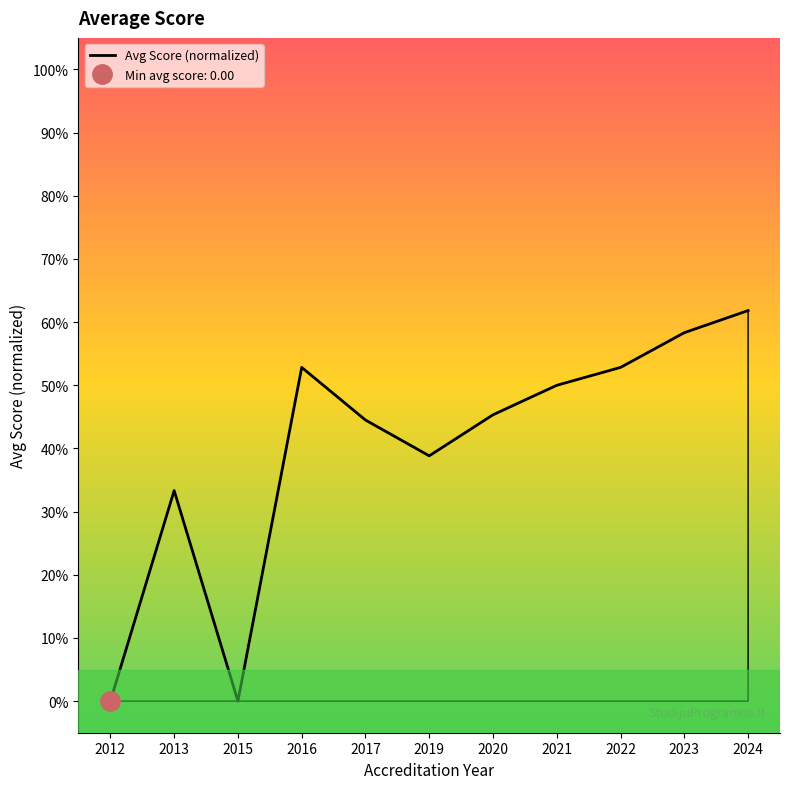

Reading right to left, extract all data points from this chart.

0.6	0.6	0.5	0.5	0.5	0.4	0.4	0.5	0.0	0.3	0.0